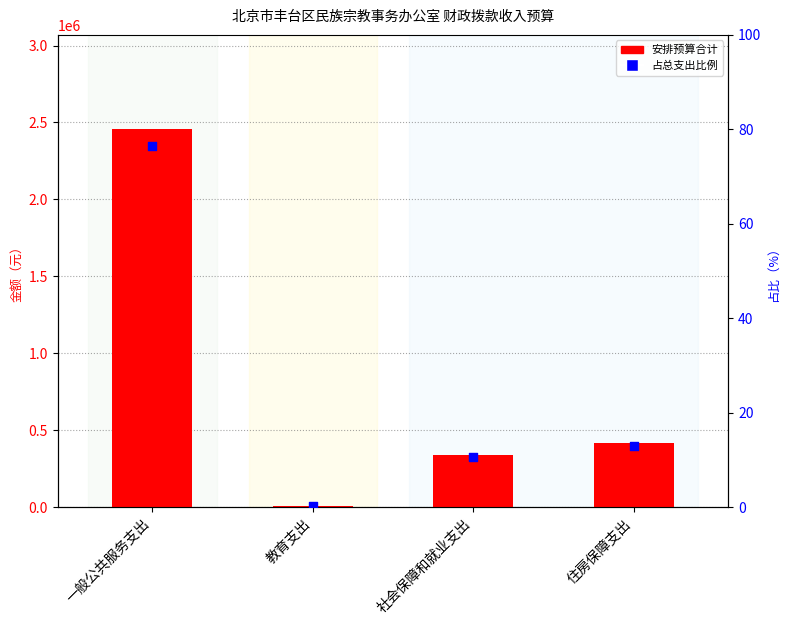

Is the value of 占总支出比例 at 一般公共服务支出 greater than the value of 安排预算合计 at 一般公共服务支出?

No